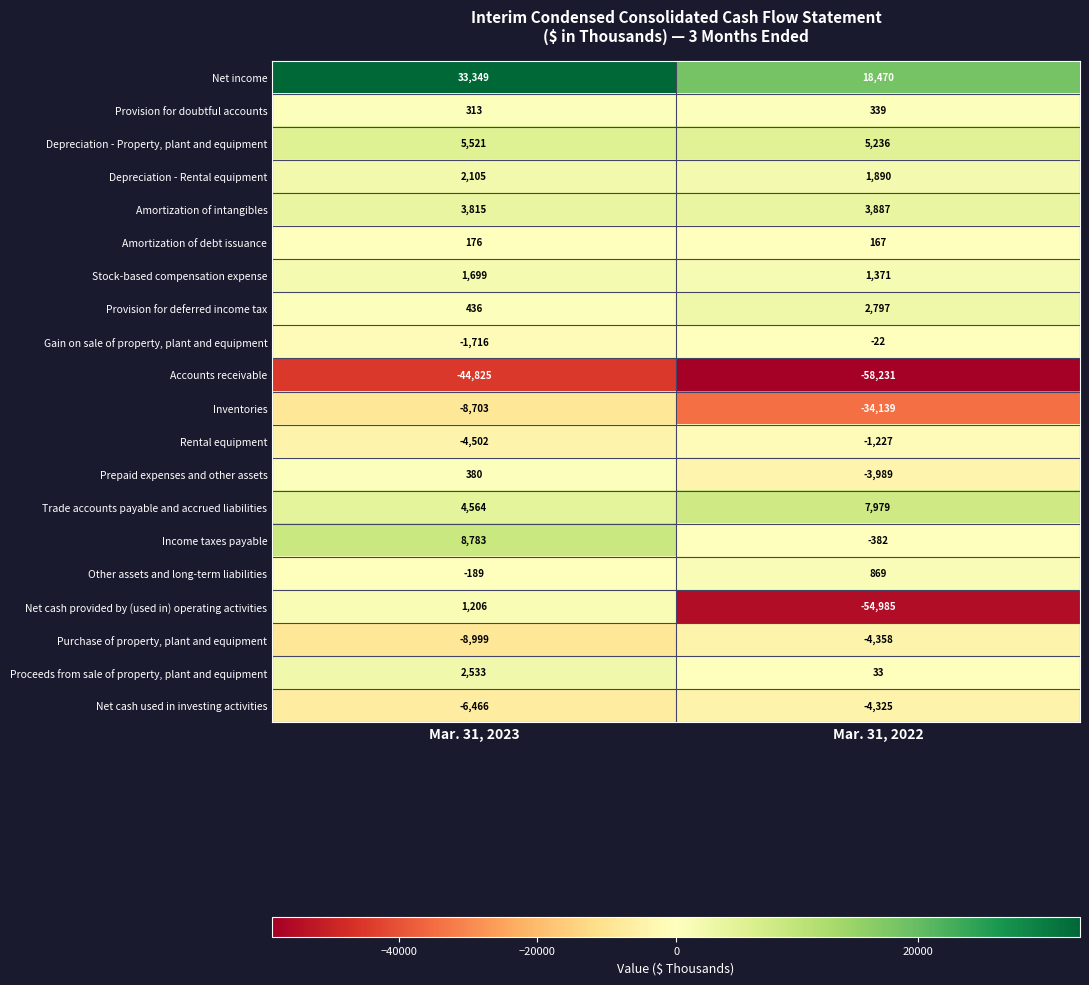

Where is Provision for doubtful accounts nearest to the value 326?

Mar. 31, 2023